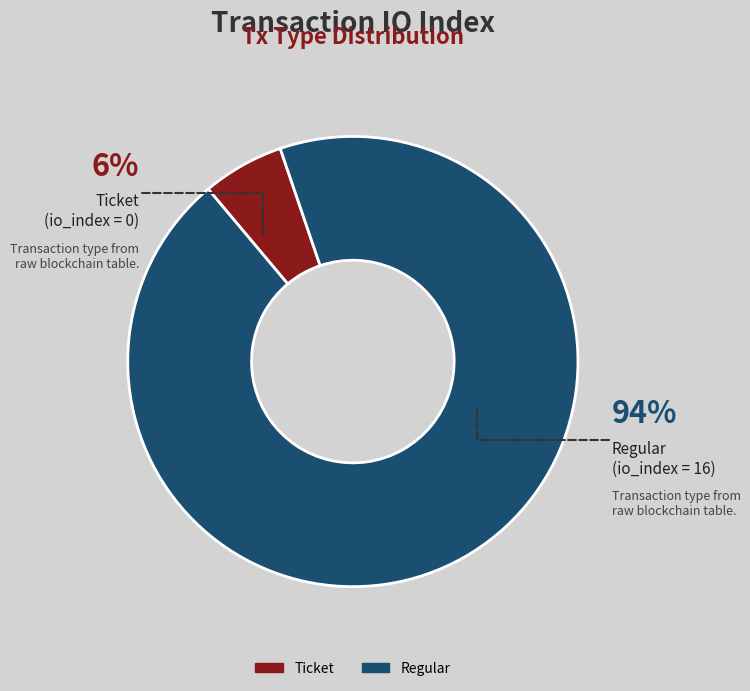

Is Ticket (io_index=0) the majority of the pie?

No